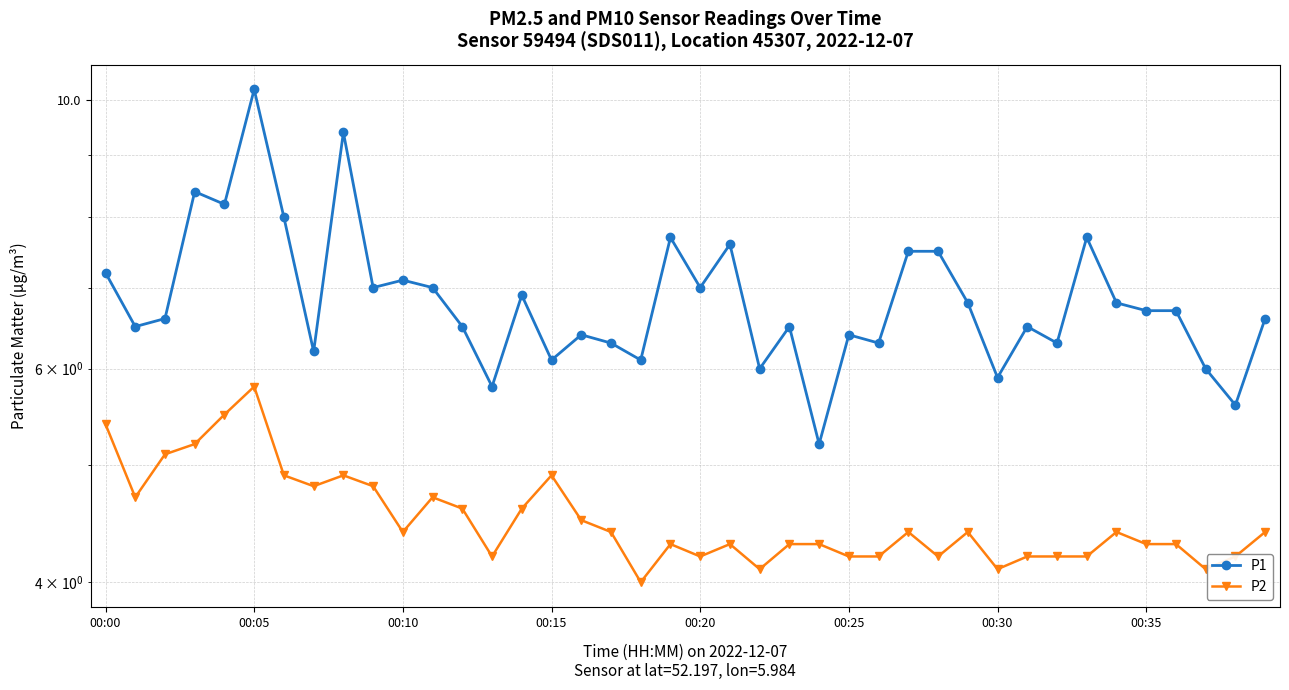

What is the difference between the second highest and second lowest values in the P2 series?

1.4